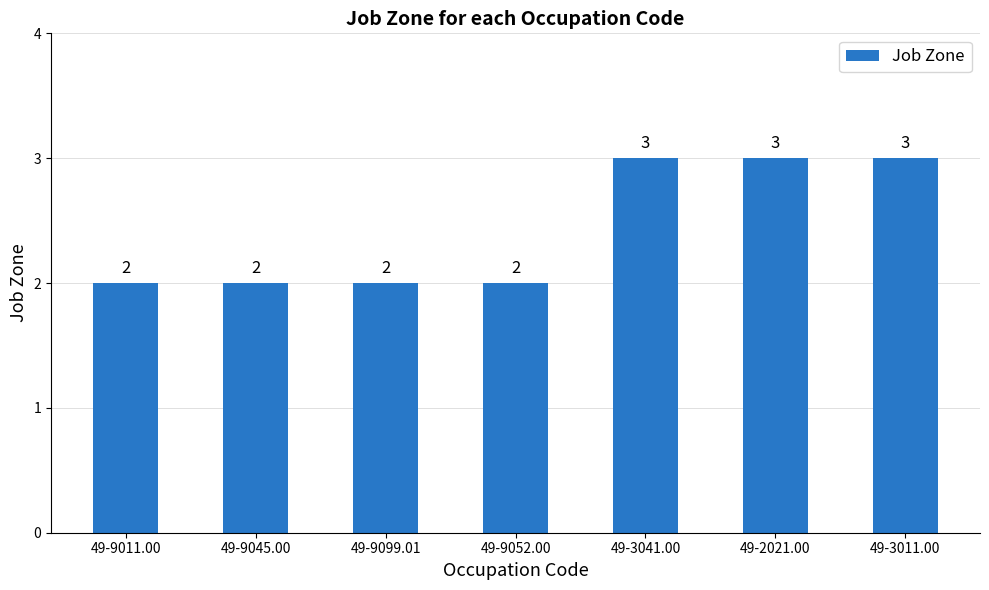

What is the label of the 1st bar from the right?

49-3011.00